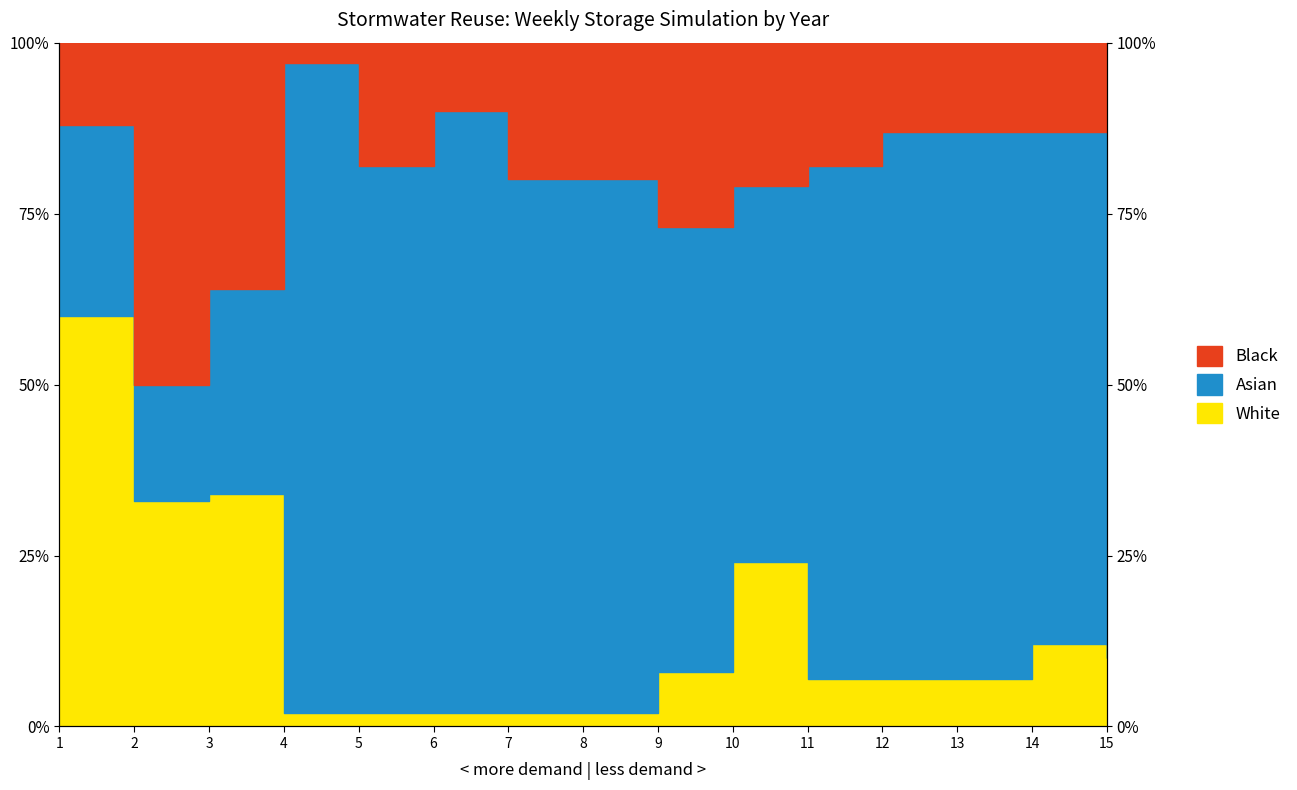

What is the difference between the highest and lowest values at 2?

17.0